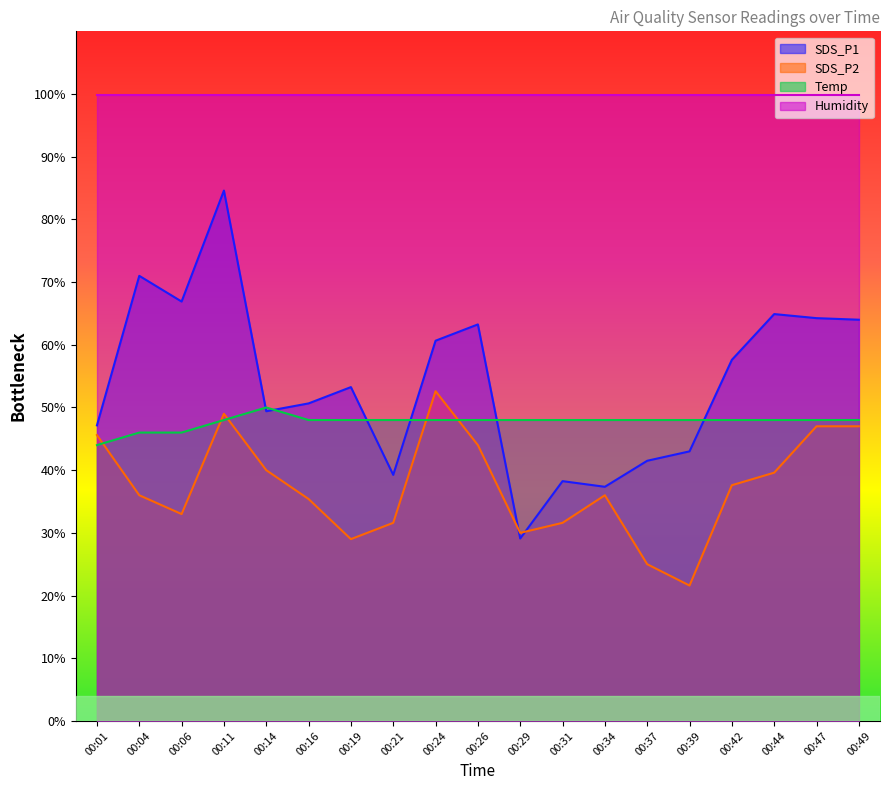

At 00:29, list the series in order from largest to smallest.

Humidity, Temp, SDS_P2, SDS_P1